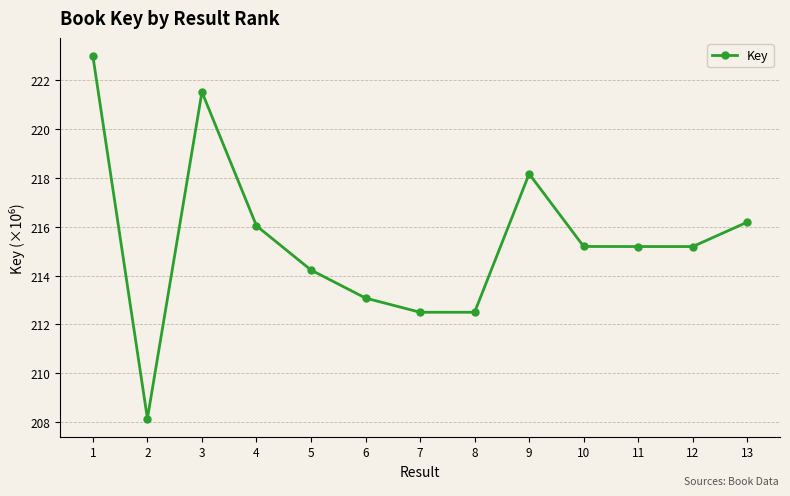

Where is the first local minimum?

2